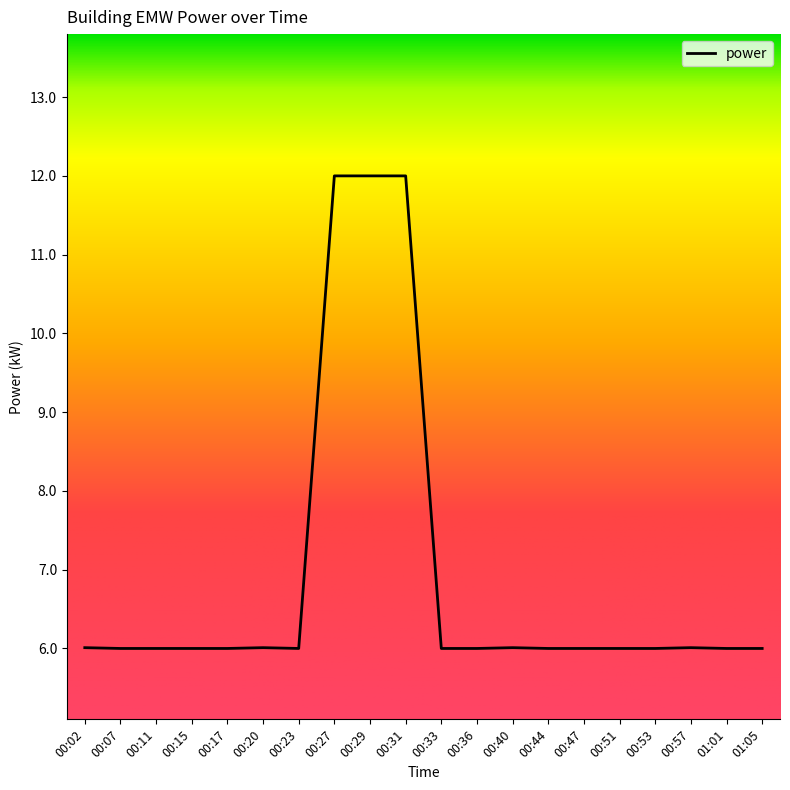

Is this an area chart (filled region under the line)?

No